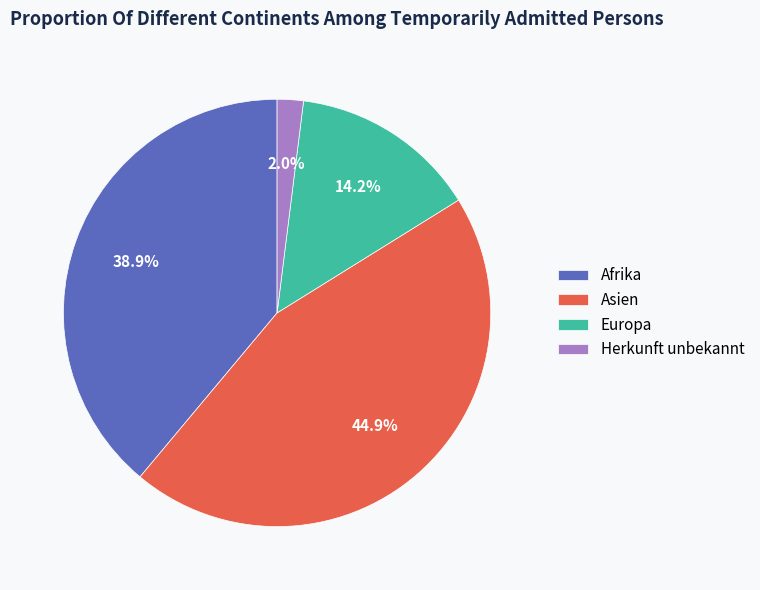

The Europa slice represents 24% of the pie. True or false?

False